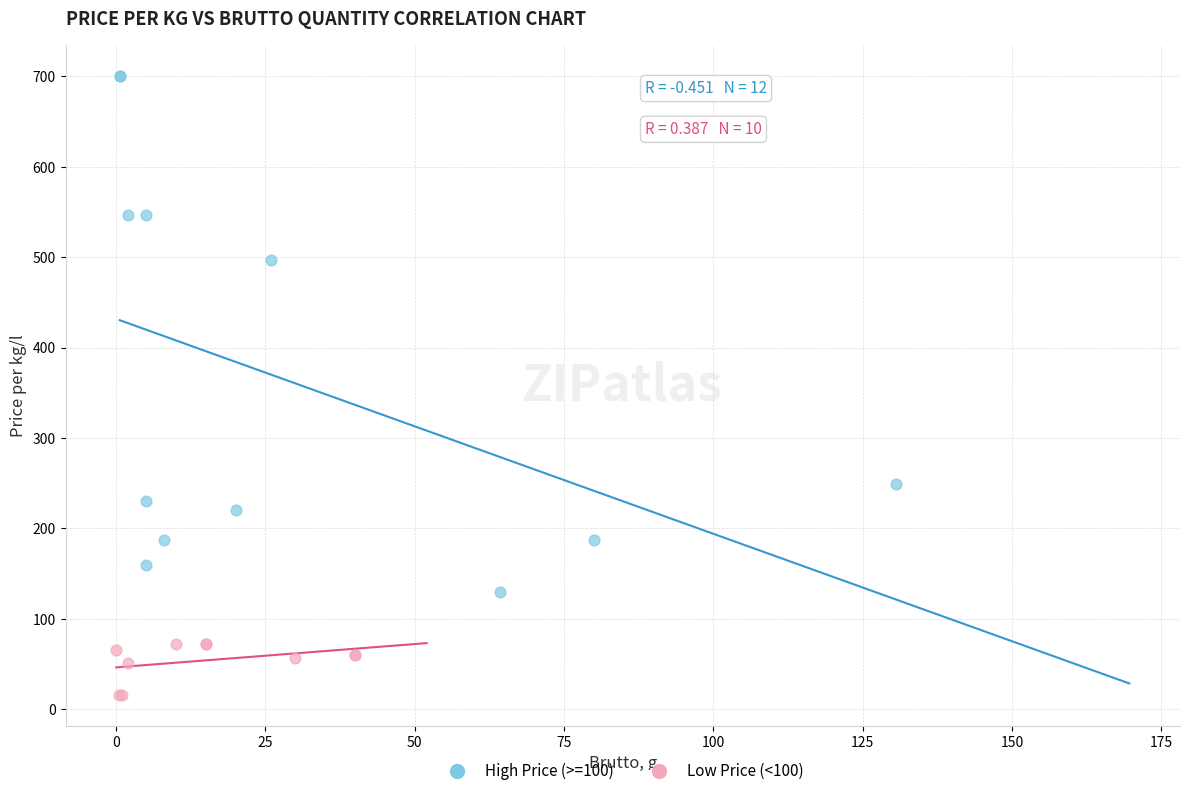

Which series contains the highest Y value?

High Price (>=100)